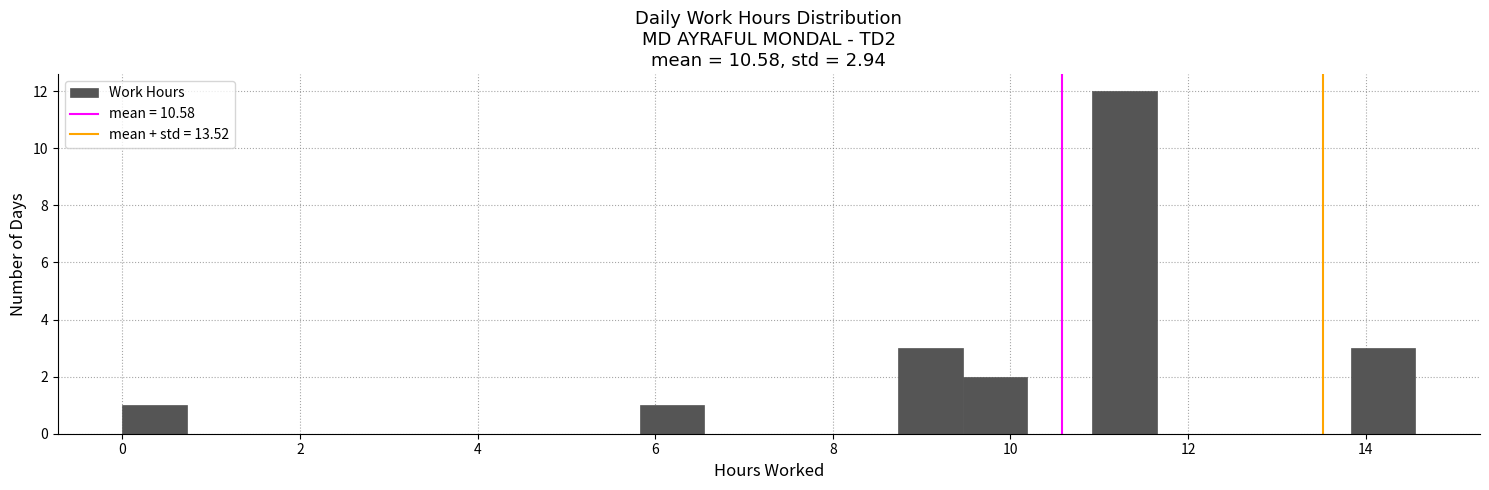

Read against the x-axis, roughly where is the centre of the tallest bar?

11.2